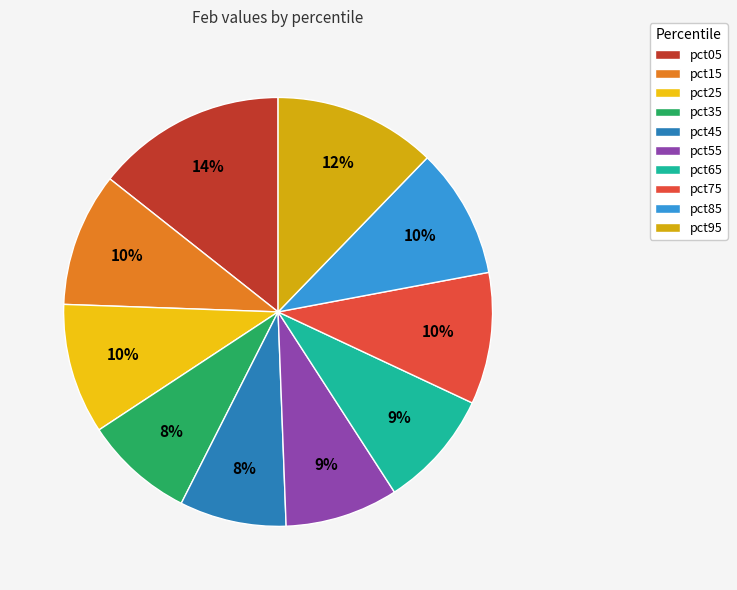

Which category has the biggest portion of the pie?

pct05